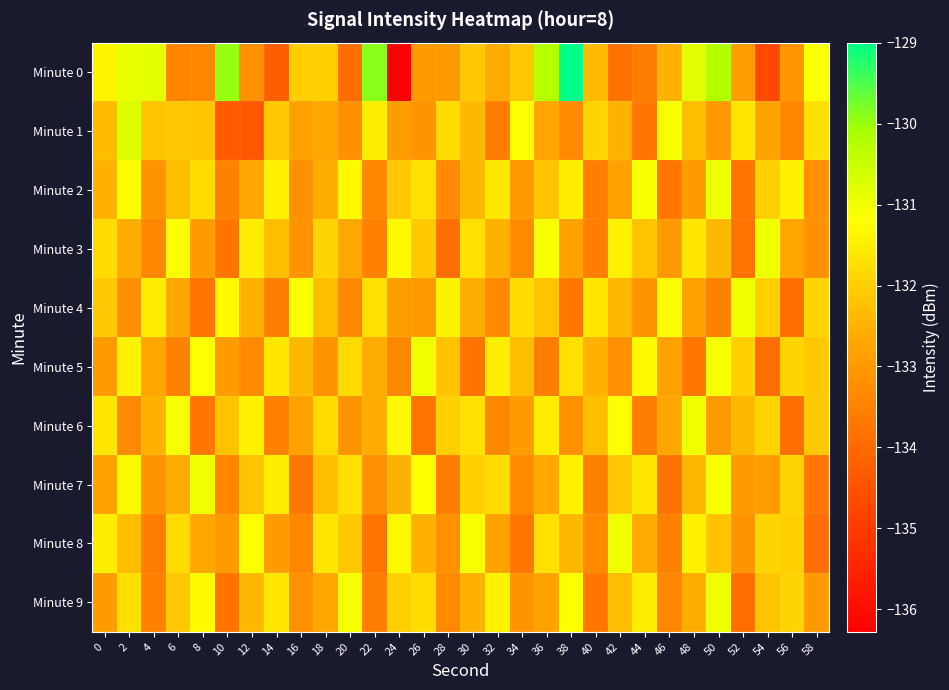

Between 42 and 6, which is larger?

6